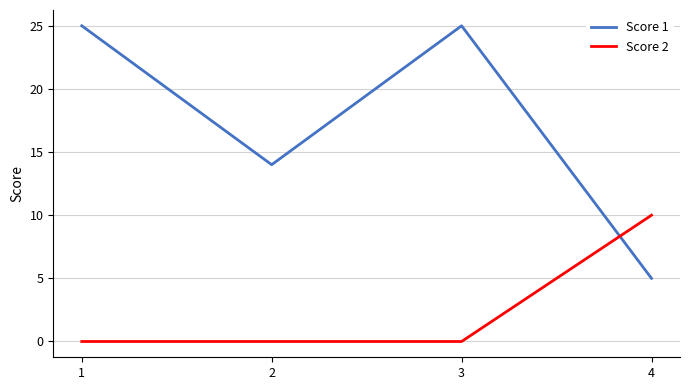

The value of Score 1 at 3 is 14. True or false?

False